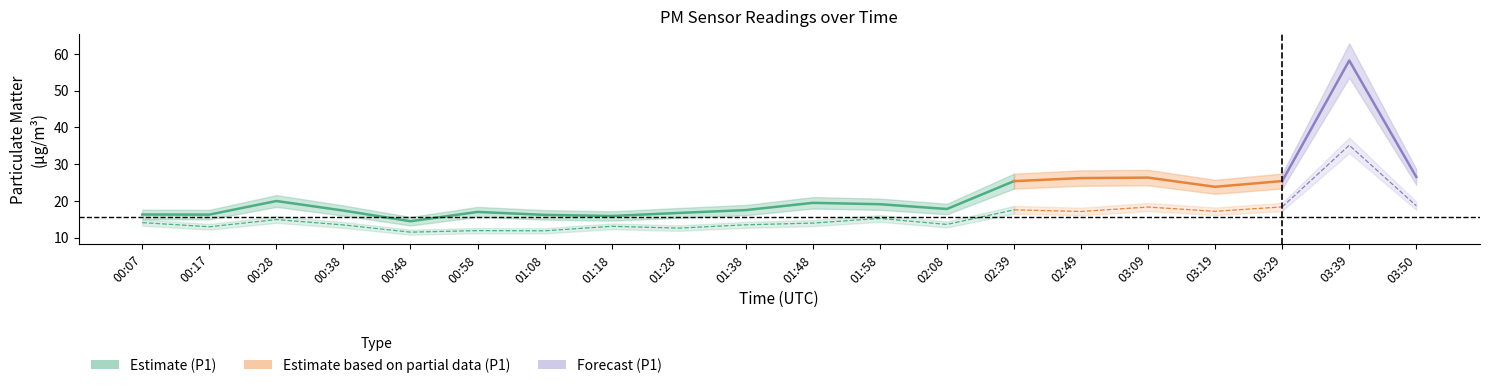

Reading right to left, list all the values displayed in this chart.

P1: 03:50=26.5	03:39=58.2	03:29=25.4	03:19=23.8	03:09=26.3	02:49=26.2	02:39=25.4	02:08=17.8	01:58=19.1	01:48=19.5	01:38=17.5	01:28=16.7	01:18=15.9	01:08=16.2	00:58=17.0	00:48=14.5	00:38=17.4	00:28=20.0	00:17=16.3	00:07=16.3
P2: 03:50=18.7	03:39=35.1	03:29=18.4	03:19=17.2	03:09=18.3	02:49=17.1	02:39=17.6	02:08=13.6	01:58=15.2	01:48=14.0	01:38=13.5	01:28=12.6	01:18=13.1	01:08=11.9	00:58=11.9	00:48=11.5	00:38=13.5	00:28=14.9	00:17=13.0	00:07=14.1